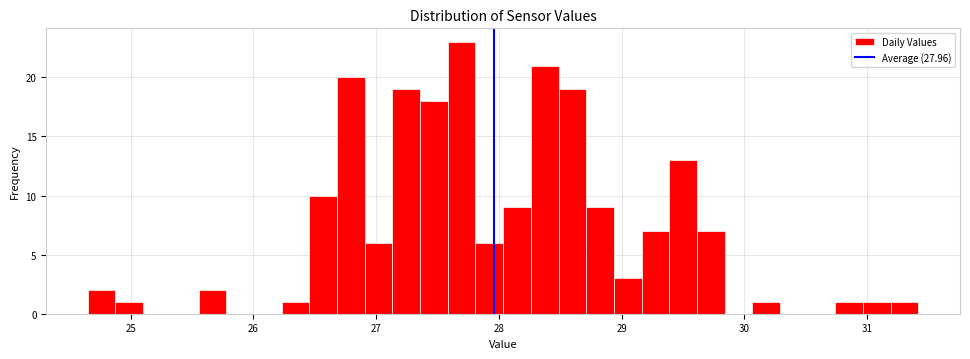

Read against the x-axis, roughly where is the centre of the tallest bar?

27.7